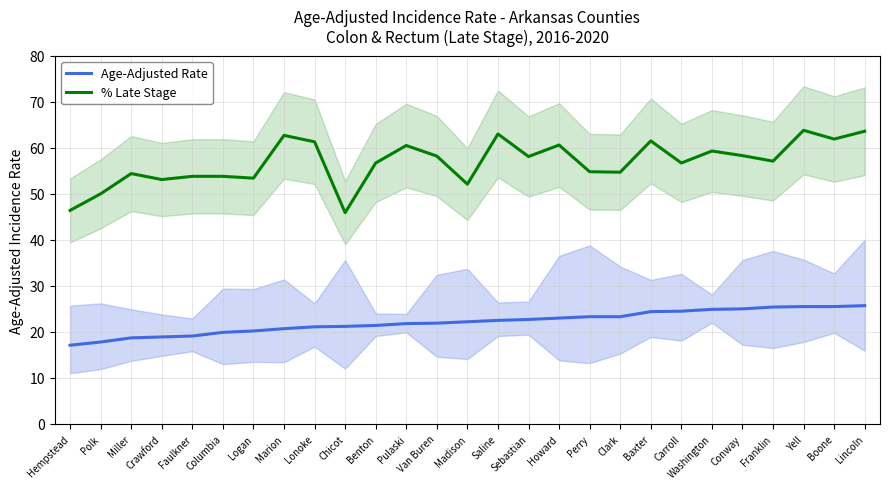

What is the label of the 27th point from the left?

Lincoln